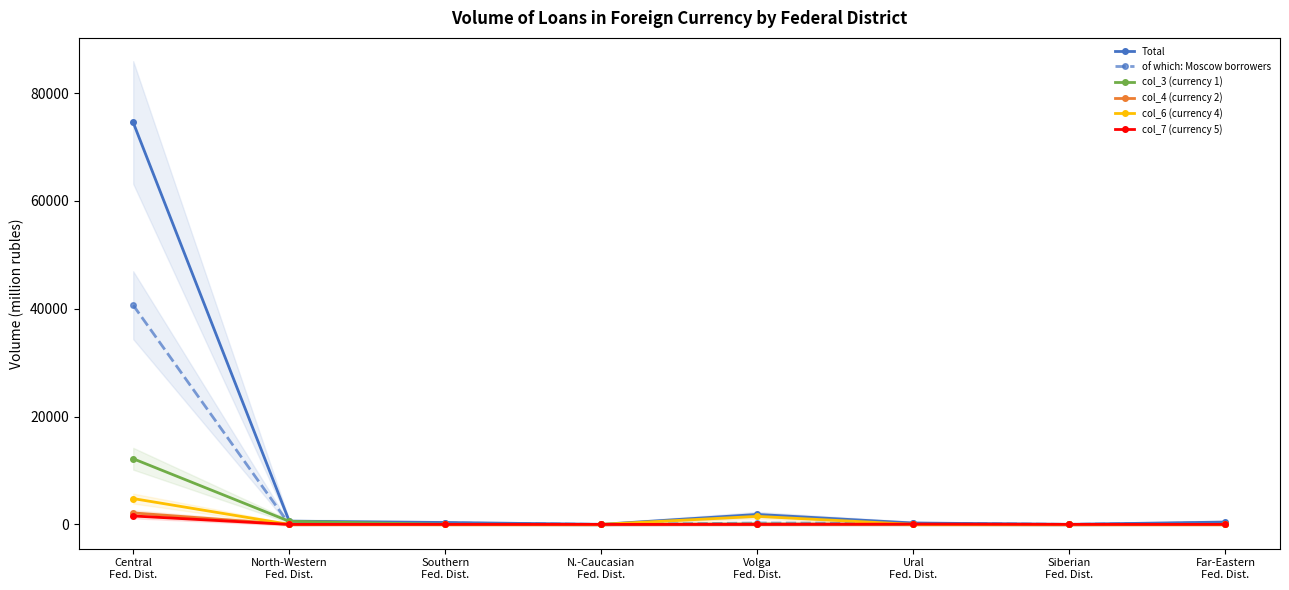

What is the sum of all col_7 (currency 5) values?

1610